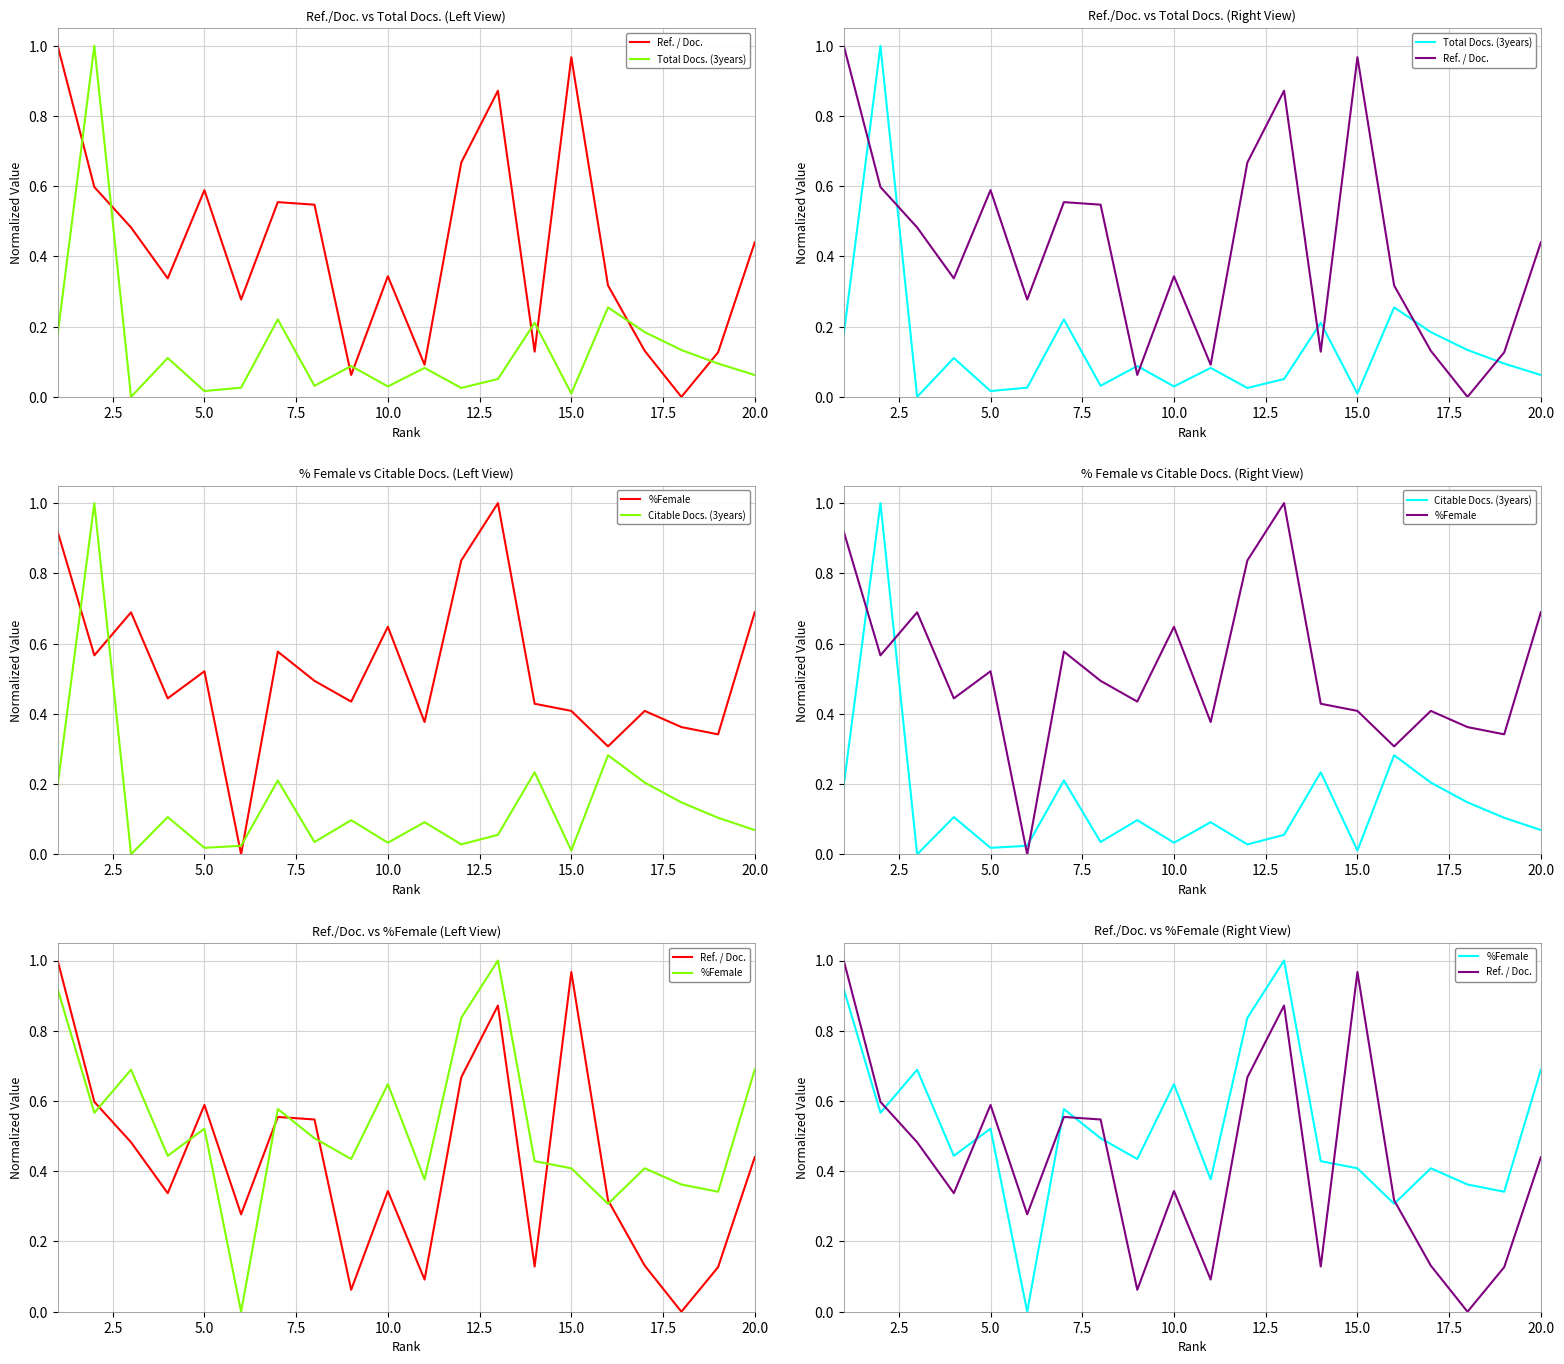

Count the number of data series in this chart.

4